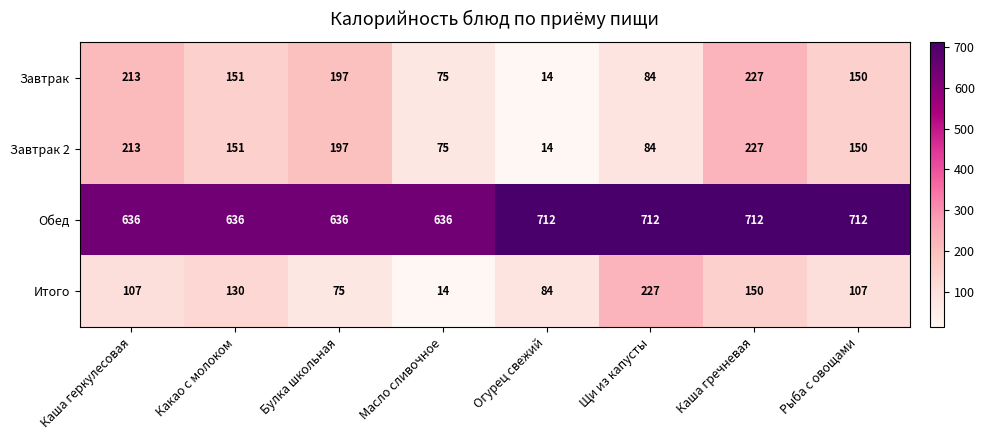

Where is Завтрак 2 nearest to the value 120?

Рыба с овощами